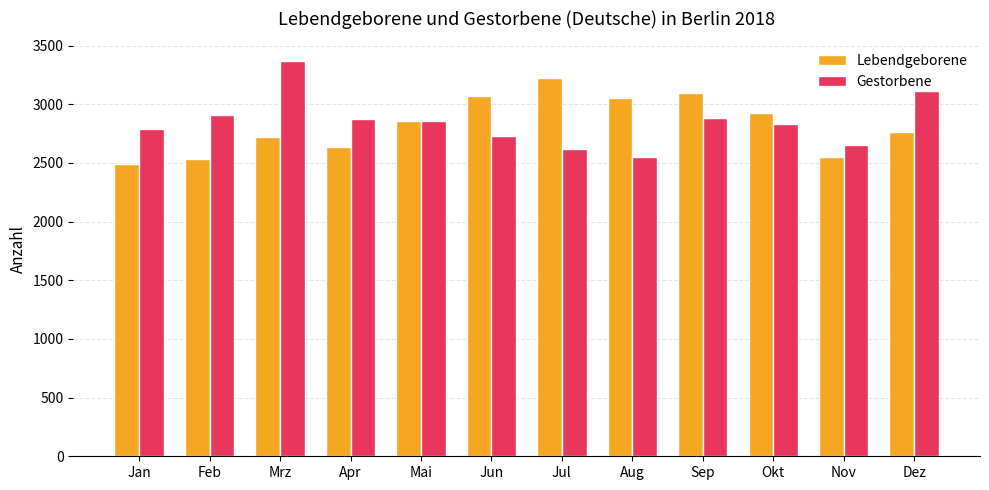

Which category has the lowest value in the Lebendgeborene series?

Jan